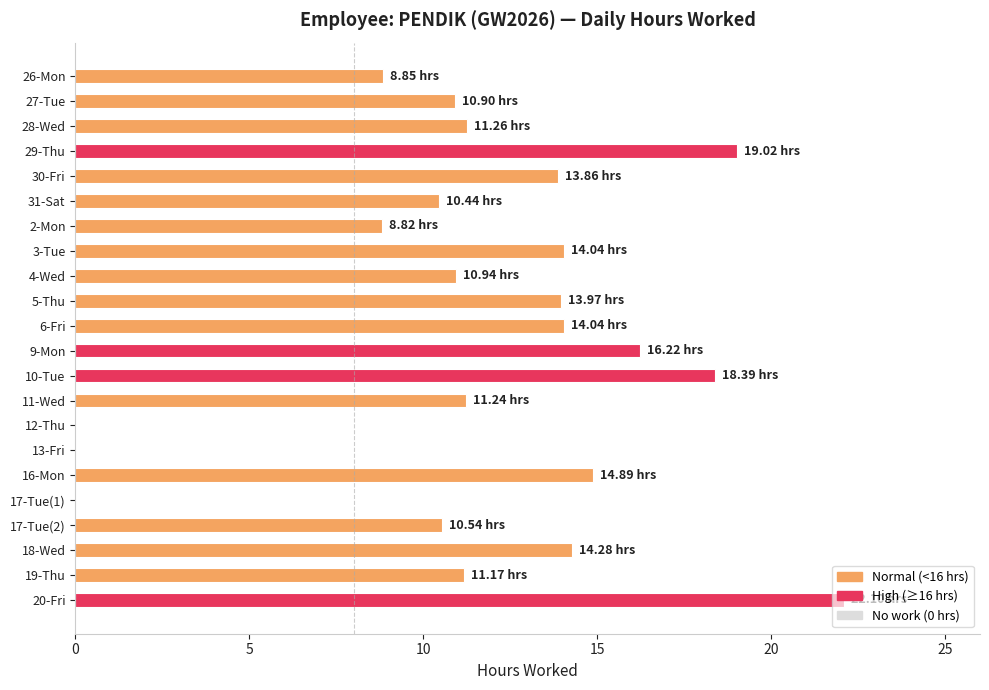

What is the change in value from 29-Thu to 17-Tue(2)?

-8.5